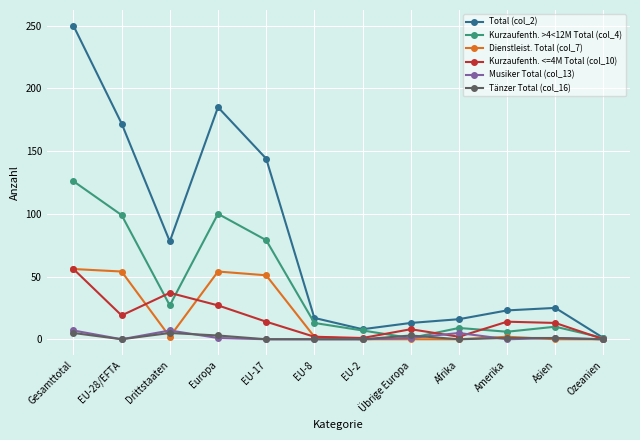

What is the difference between the second highest and minimum values in the Tänzer Total (col_16) series?

5